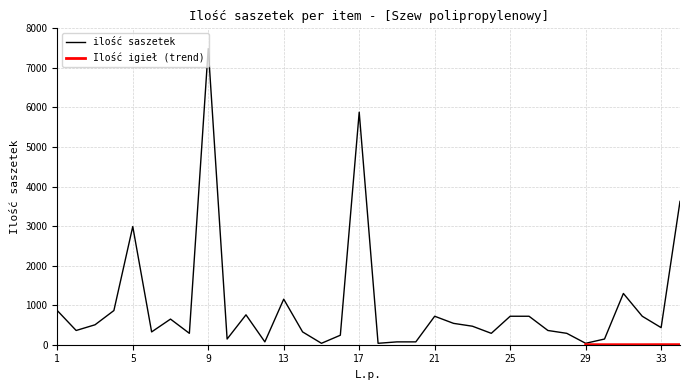

True or false: there are more than 0 points higher than both neighbors.

True